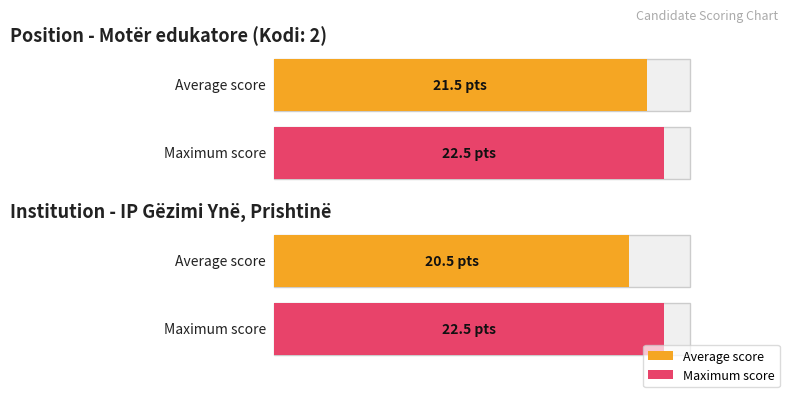

How many bars are there in total?

4